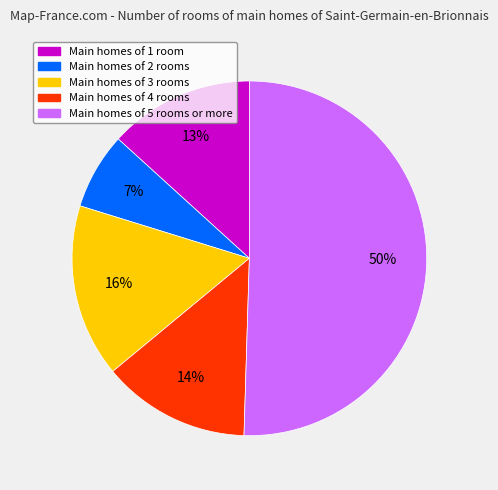

Which slice is the smallest?

Main homes of 2 rooms